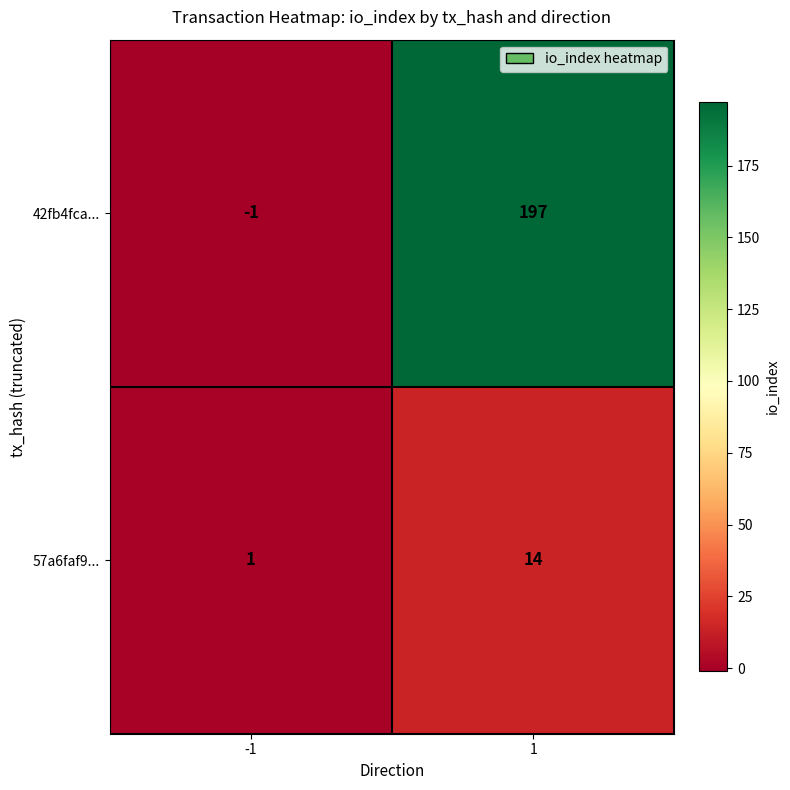

Which series has the largest total across all categories?

42fb4fca...